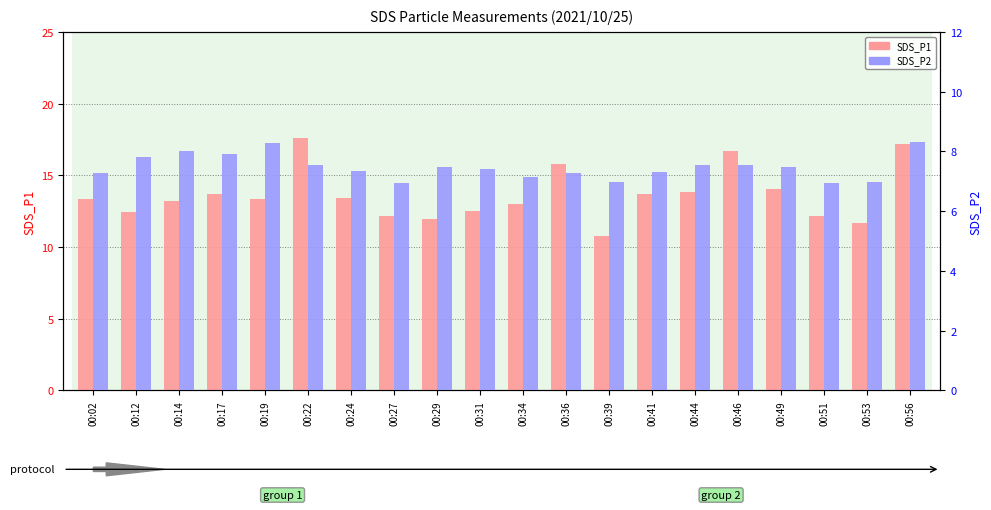

At how many categories does at least one series exceed 13?

13